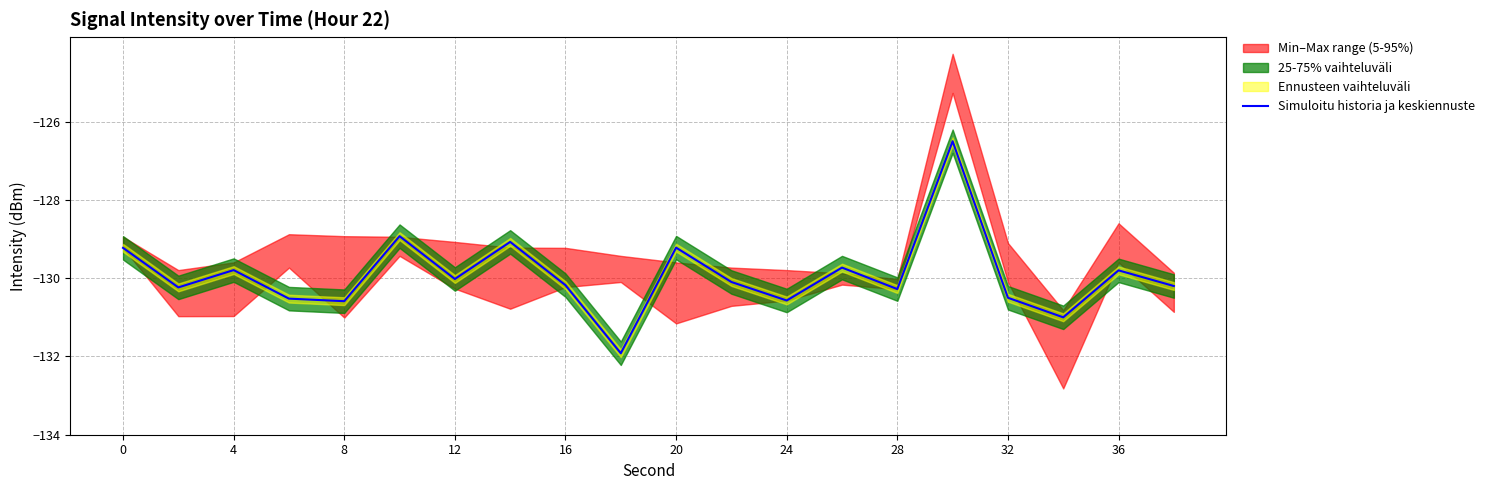

What is the maximum value for Simuloitu historia ja keskiennuste?

-126.5